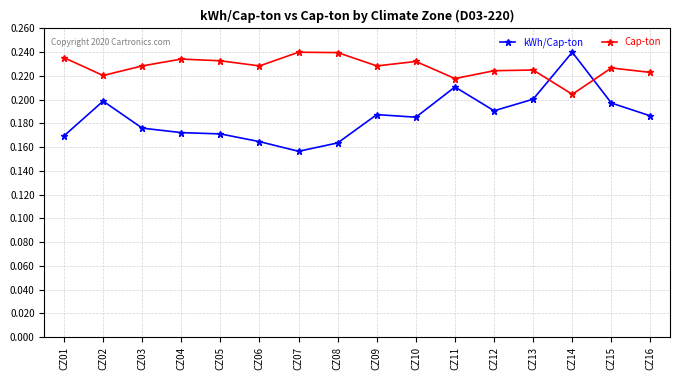

True or false: kWh/Cap-ton has more than 0 interior local peaks.

True